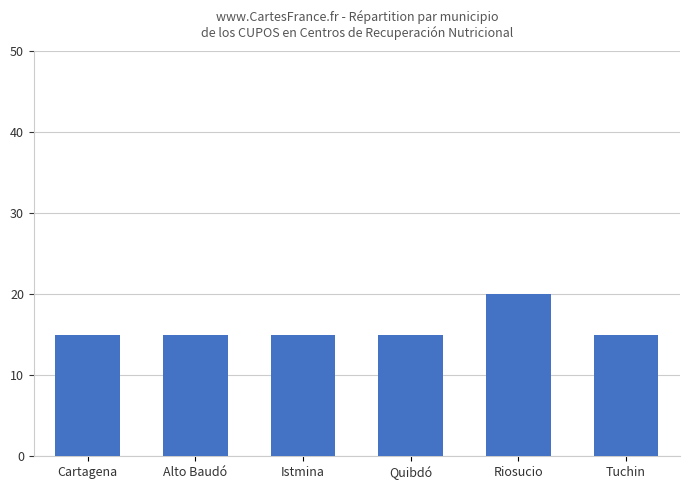

Reading right to left, transcribe all the data shown in this chart.

Tuchin=15	Riosucio=20	Quibdó=15	Istmina=15	Alto Baudó=15	Cartagena=15